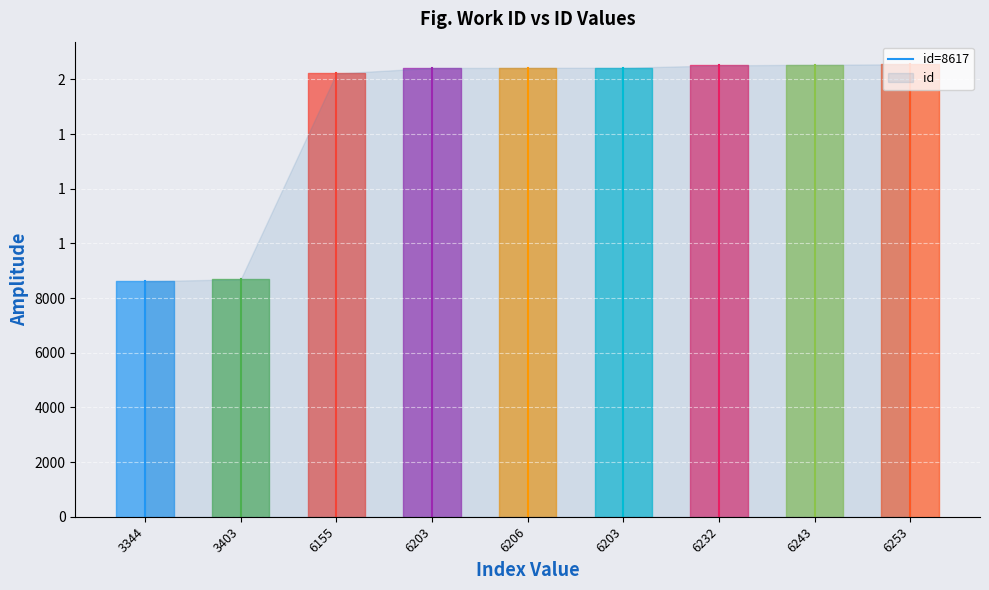

Read the value at 3344.

8617